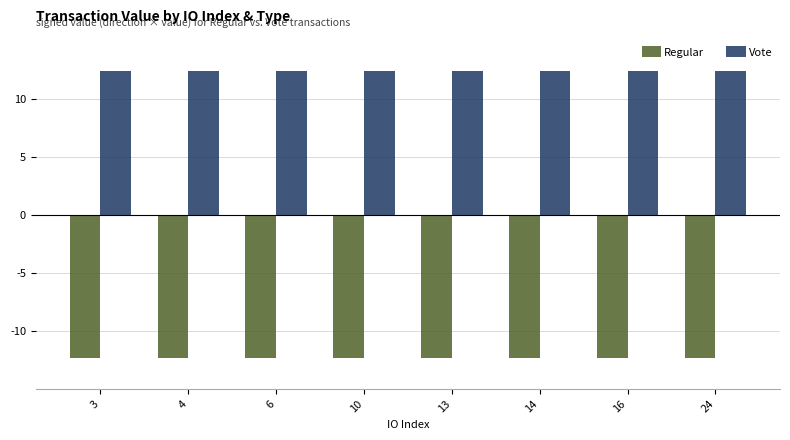

What is the minimum value shown in the chart?

-12.4